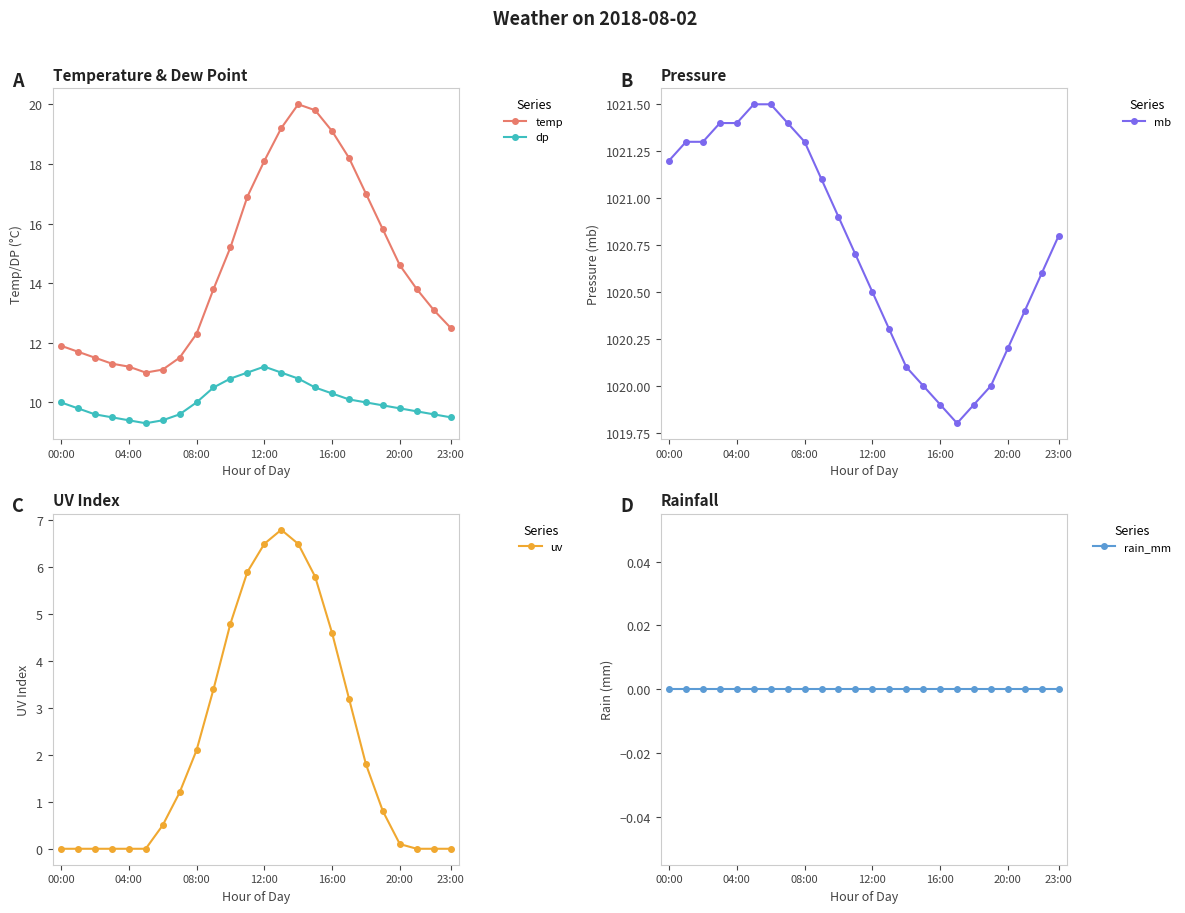

Does the chart have visible grid lines?

No